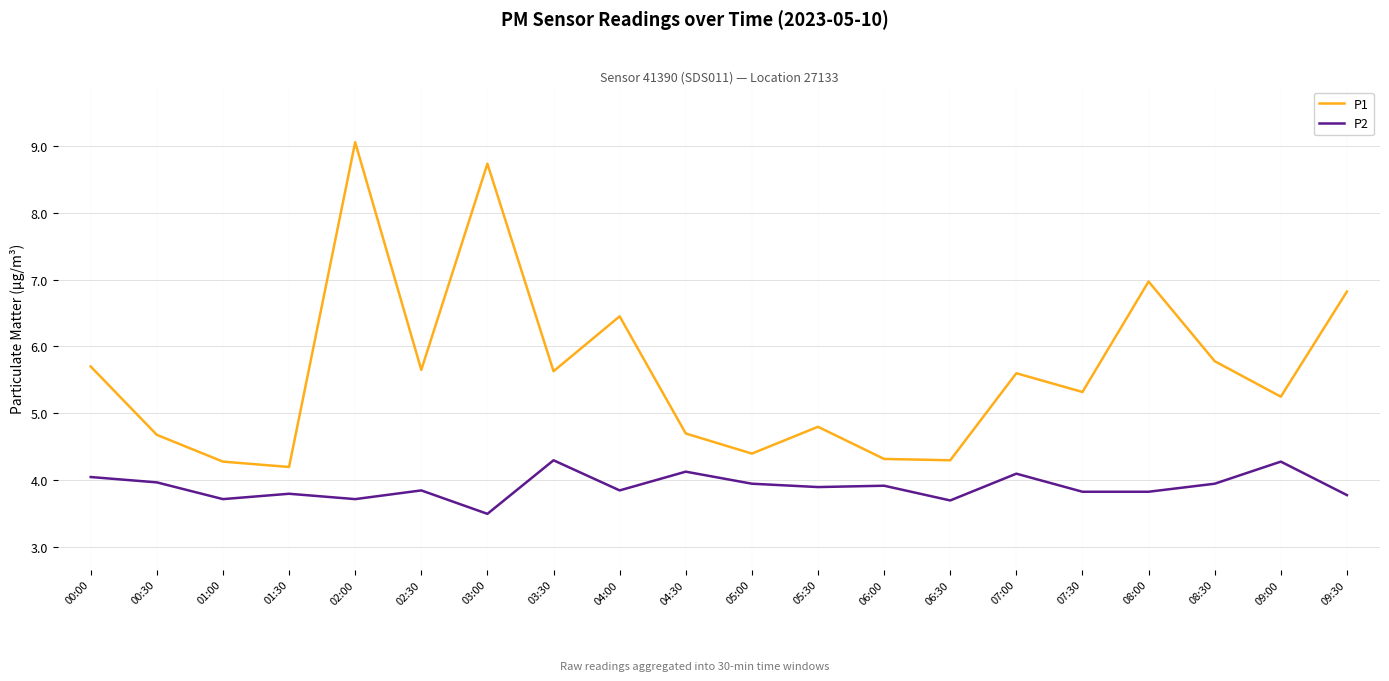

True or false: P1 has more than 1 points higher than both neighbors.

True